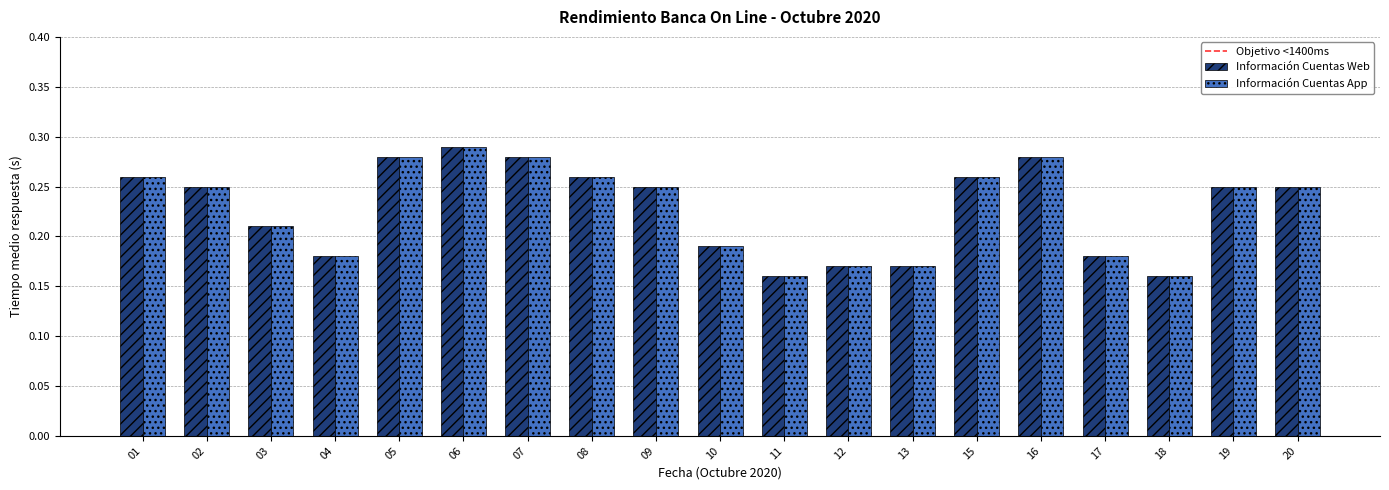

True or false: Información Cuentas Web has a value of 0.1 at 07.

False